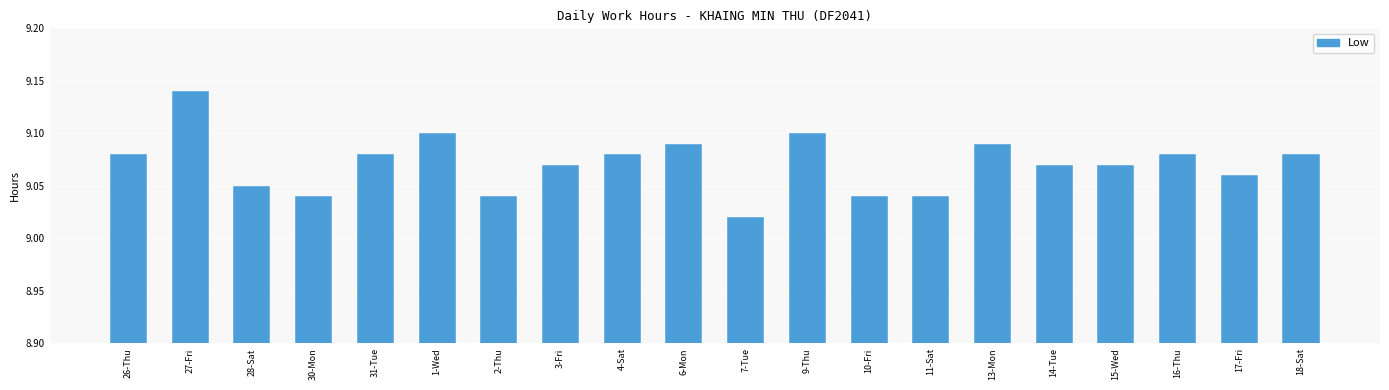

Where is the data nearest to the value 9?

7-Tue